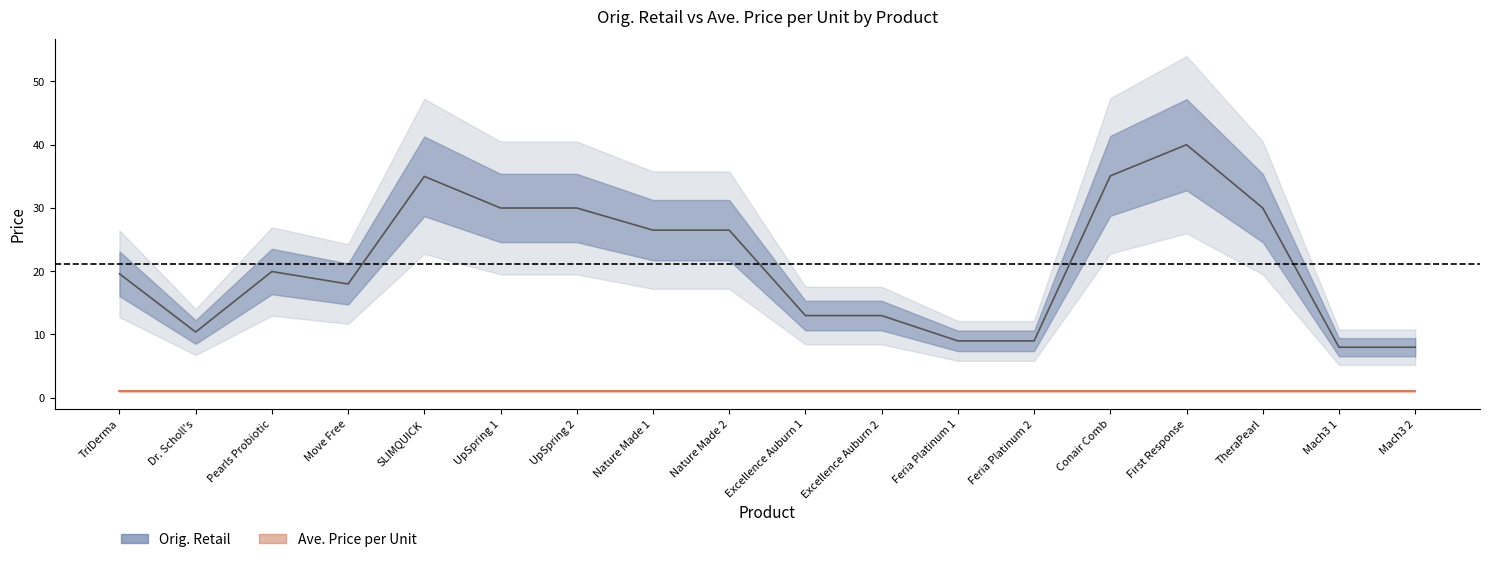

Does the chart have visible grid lines?

No